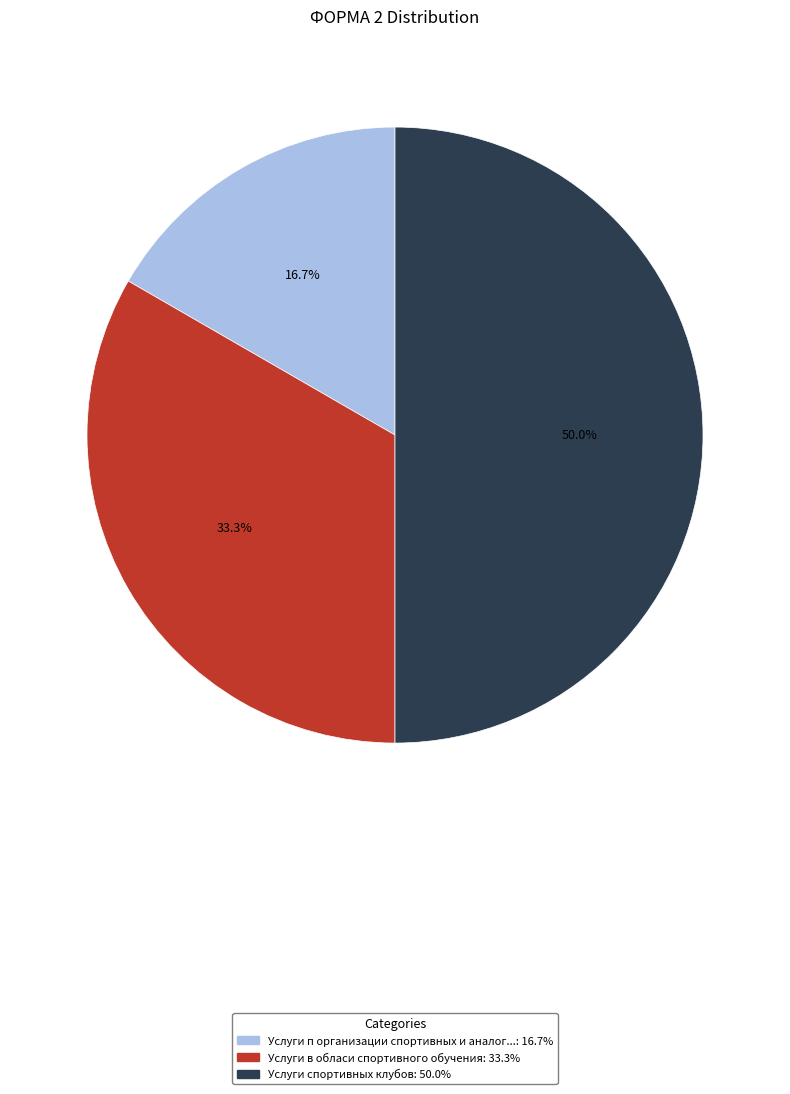

How many segments does this pie chart have?

3